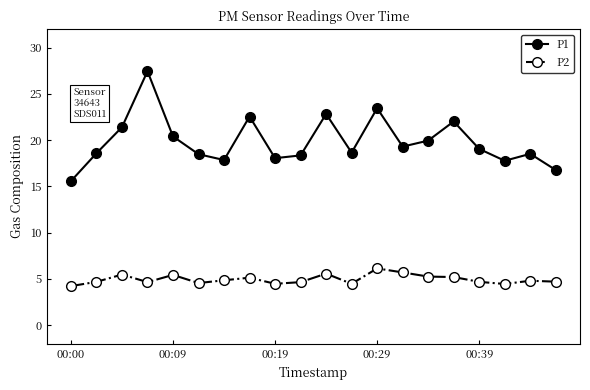

True or false: P1 and P2 cross at least once.

False